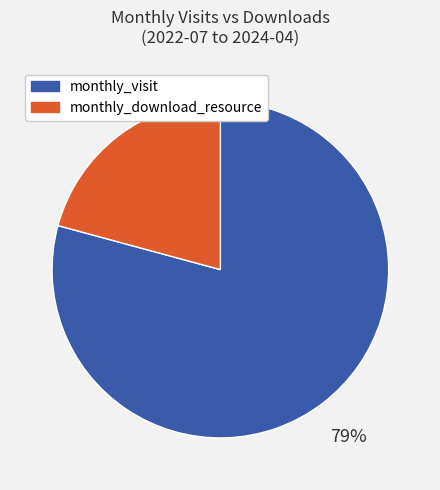

Which slice represents more than half of the pie?

monthly_visit